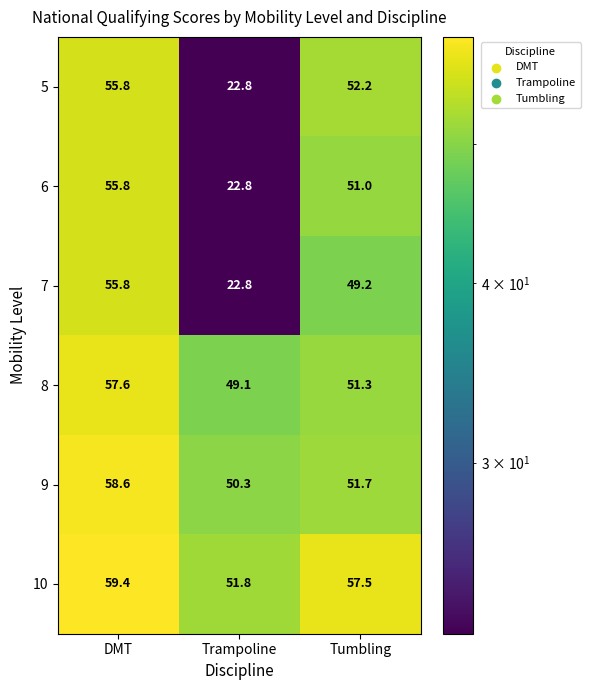

At which category is the sum across all series the highest?

DMT